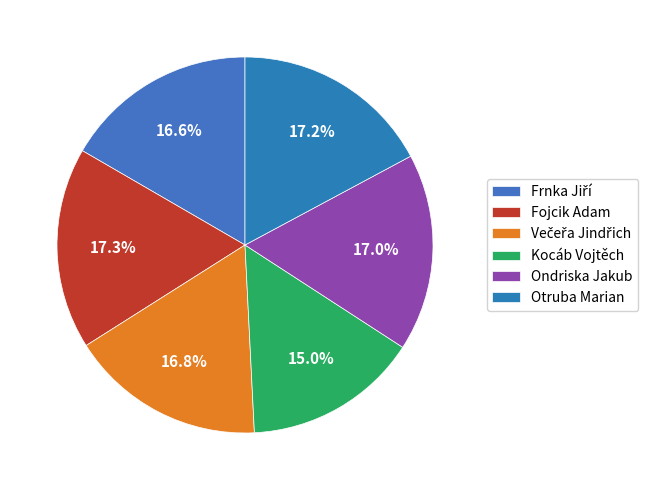

The Frnka Jiří slice represents 32% of the pie. True or false?

False